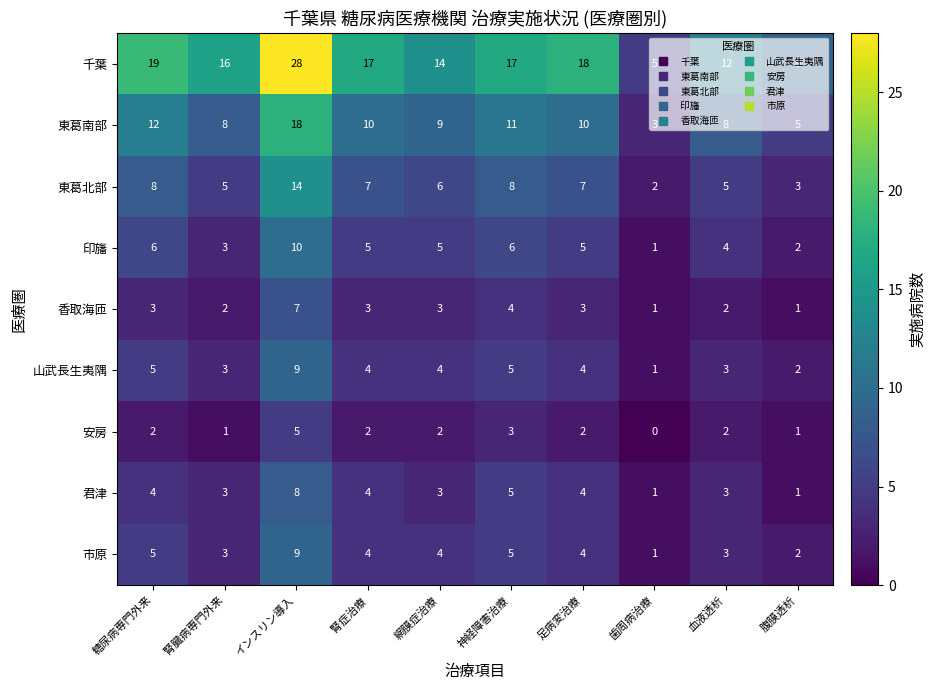

Is it true that 東葛北部 equals 2 at 腎臓病専門外来?

False